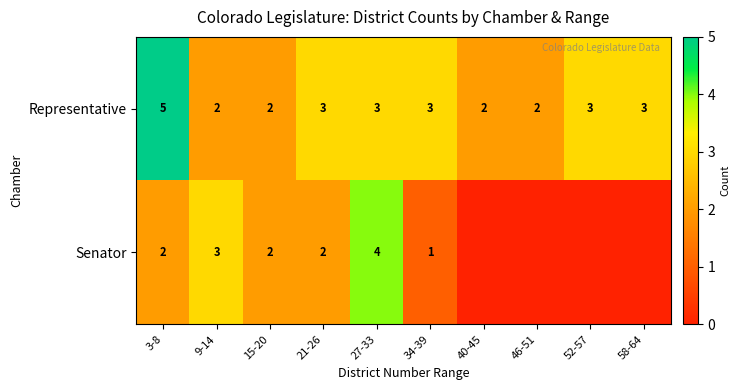

Which has a higher value, 34-39 or 58-64?

34-39